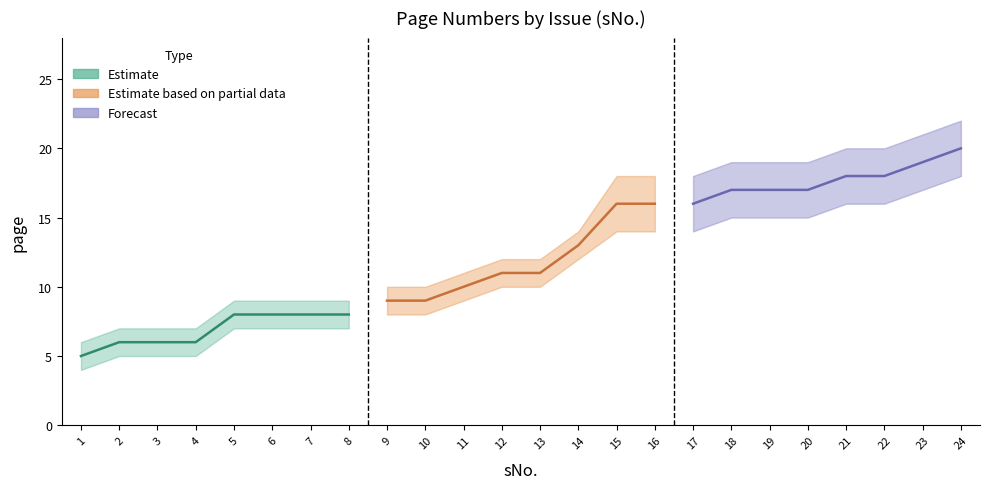

The page series shows 18 at 22. True or false?

True